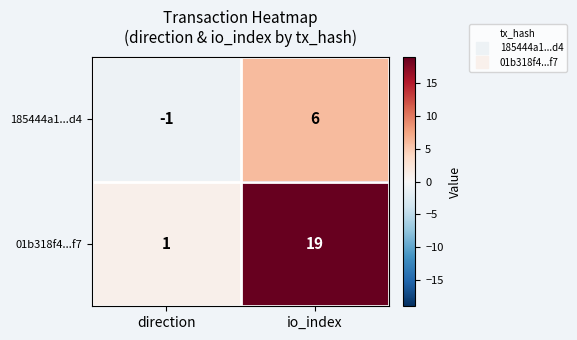

What is the difference between the 185444a1...d4 values at io_index and direction?

7